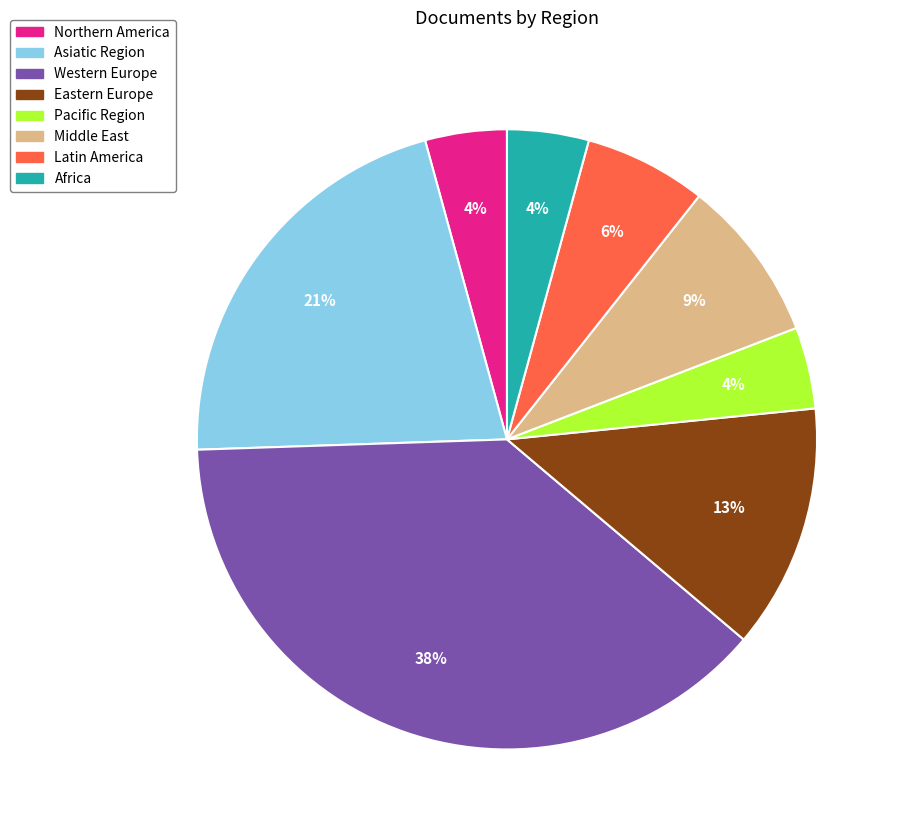

Which has a higher value, Eastern Europe or Western Europe?

Western Europe